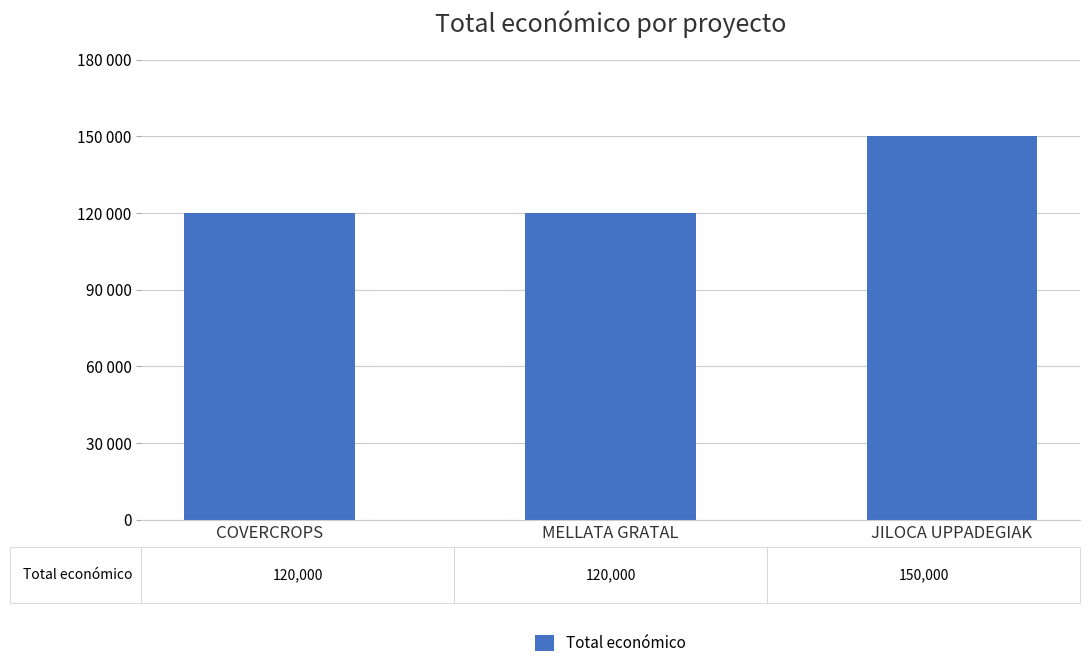

What is the label of the 2nd bar from the right?

MELLATA GRATAL